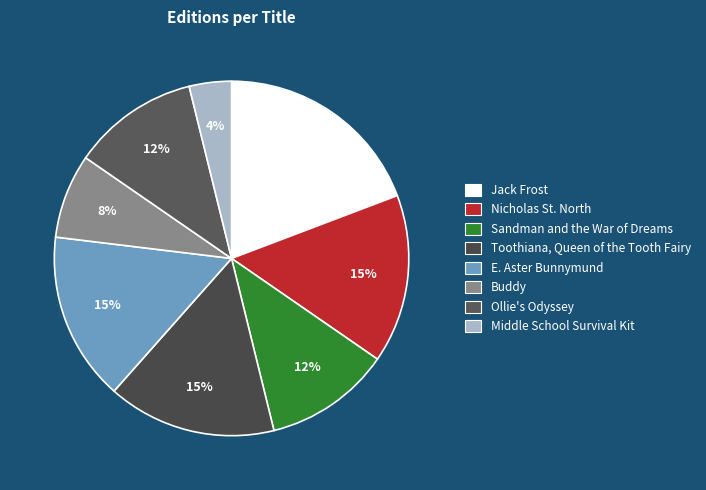

To the nearest percent, what is the difference between the Middle School Survival Kit and Jack Frost slice percentages?

15%